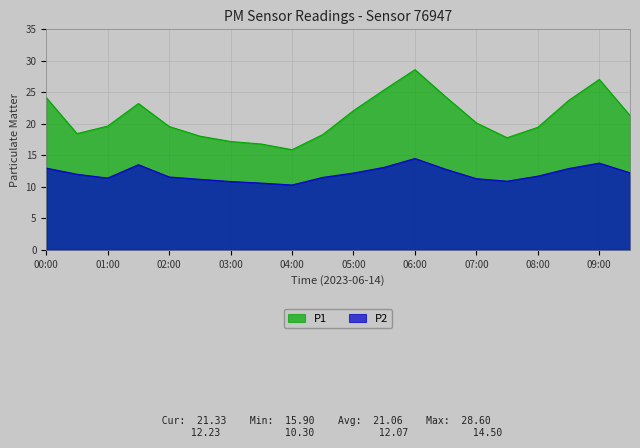

Does the chart display data point markers on the line(s)?

No